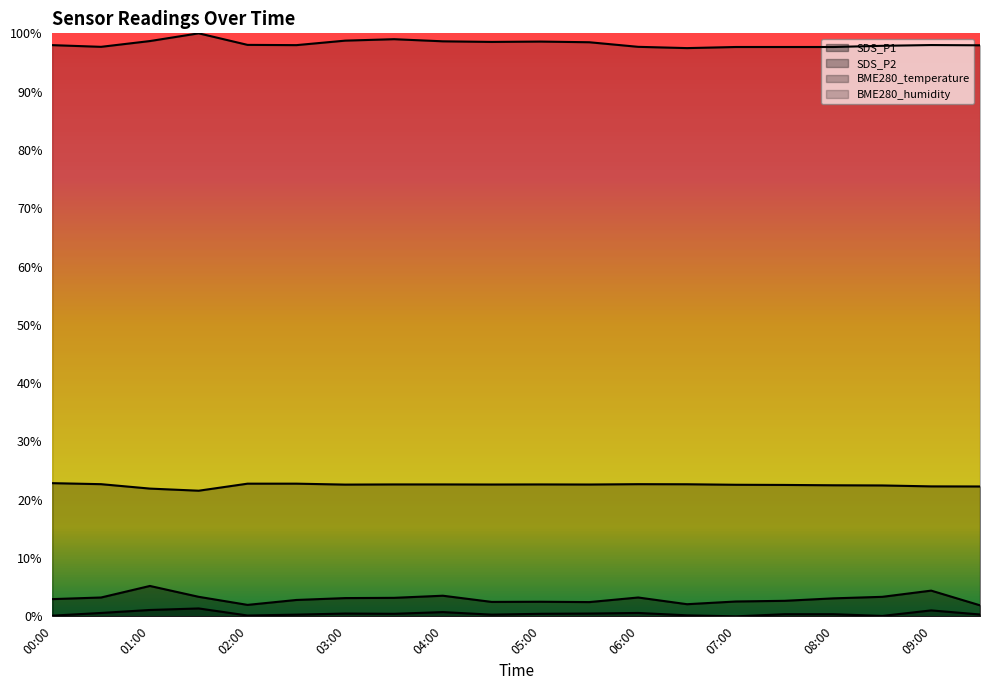

Is the value of SDS_P2 at 06:00 greater than the value of BME280_temperature at 06:30?

No